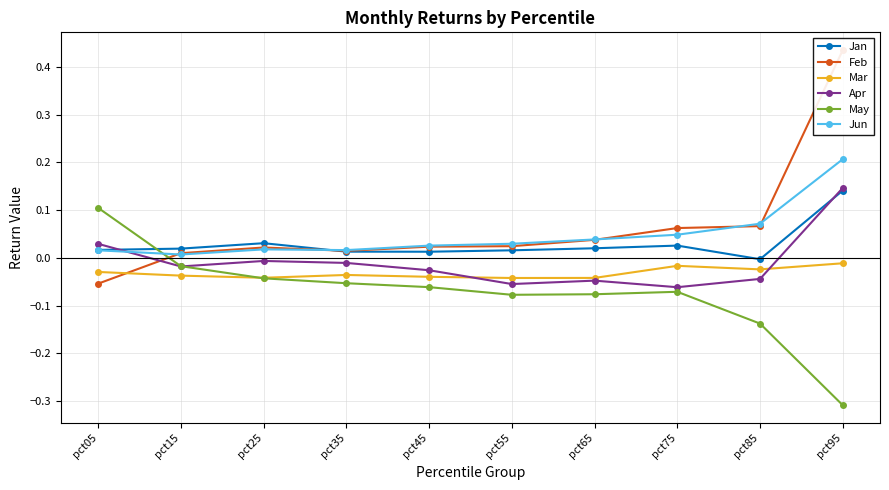

How many lines are shown in the chart?

6